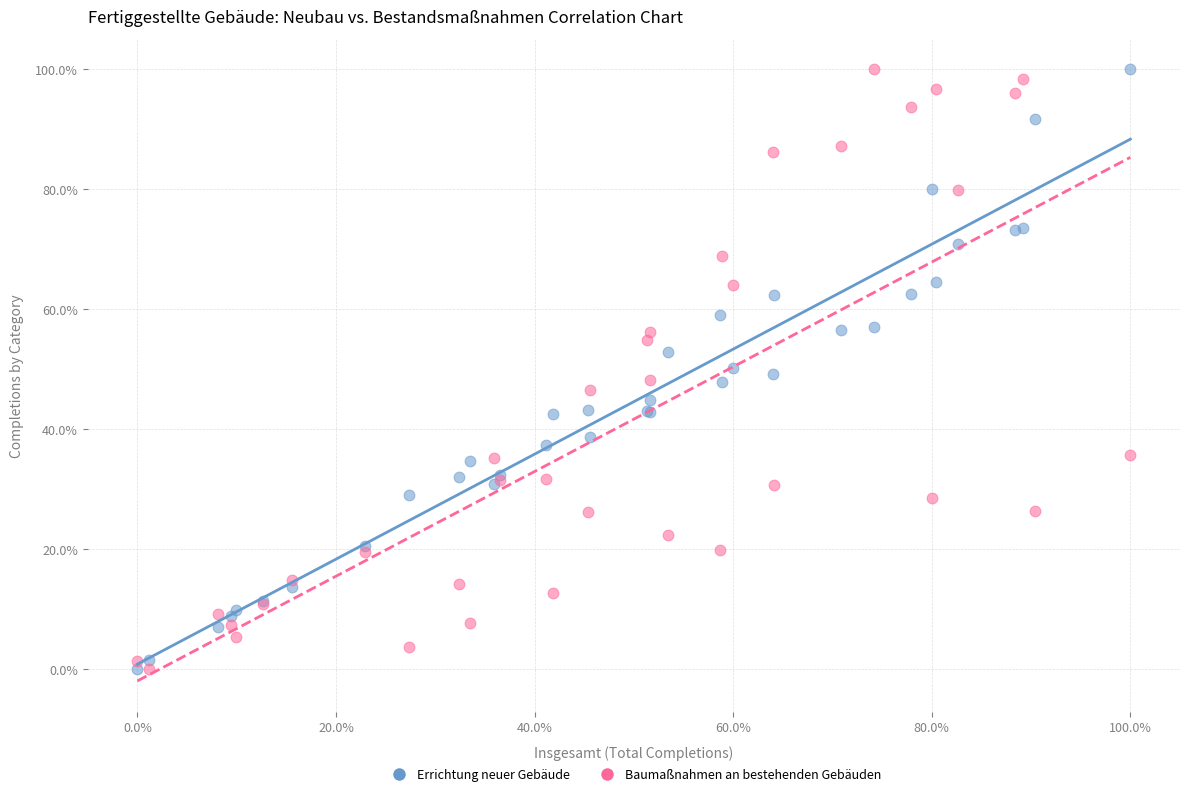

What is the X range (max minus min) for the scatter plot?

100.0